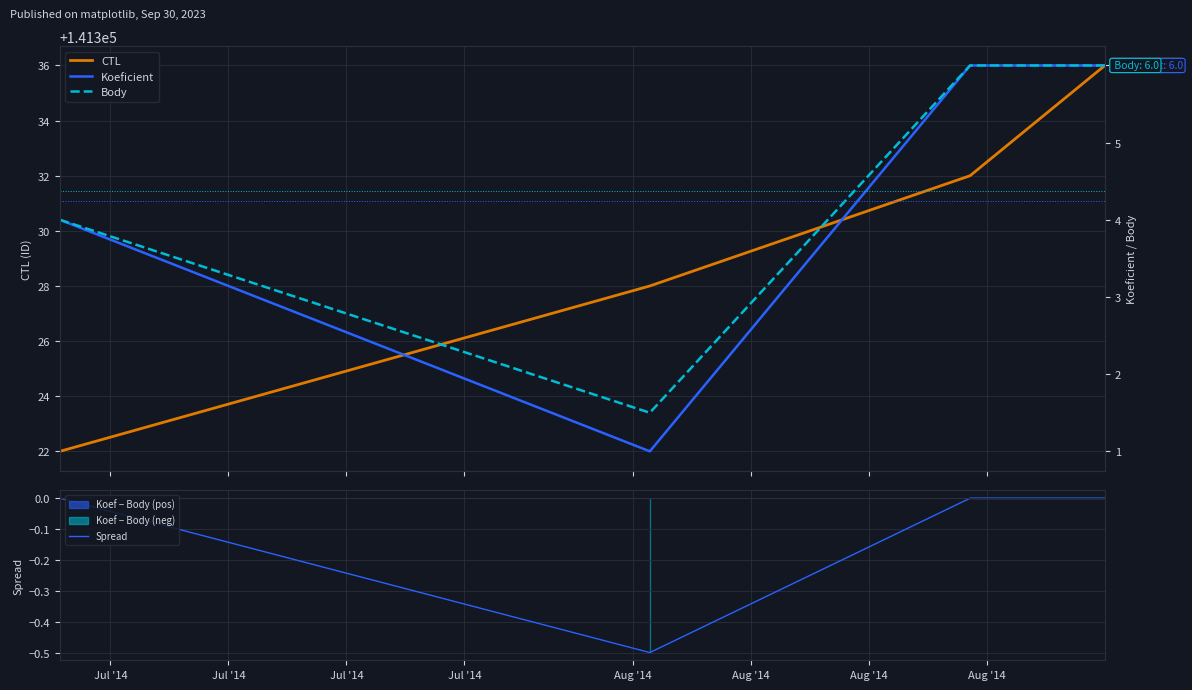

How many interior local valleys does the Spread series have?

1